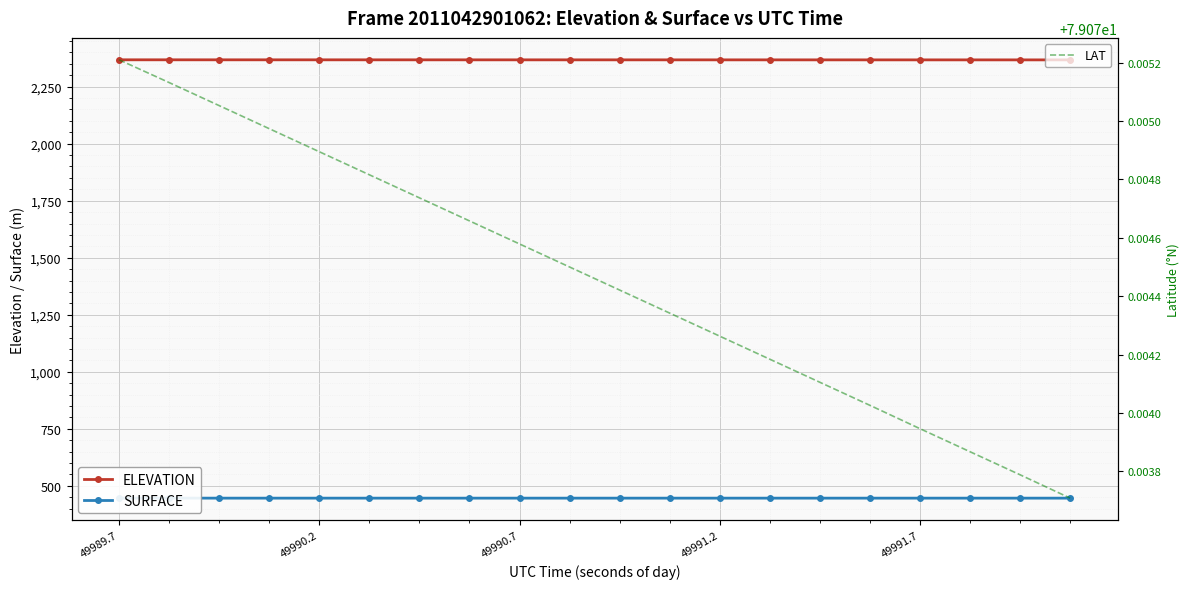

Is it true that LAT equals 79.1 at 49989.7?

True